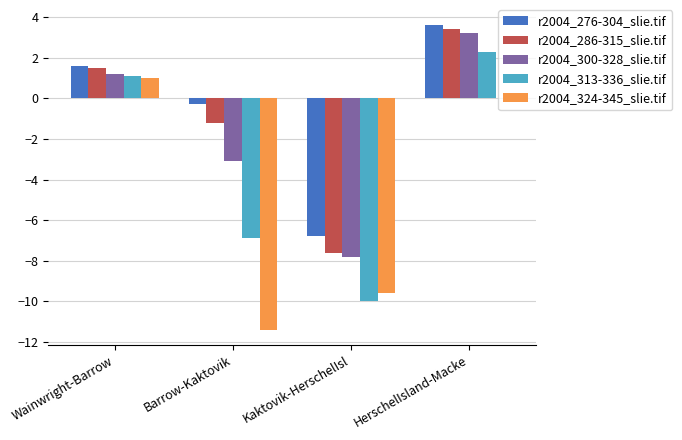

How many distinct data groups are displayed?

5